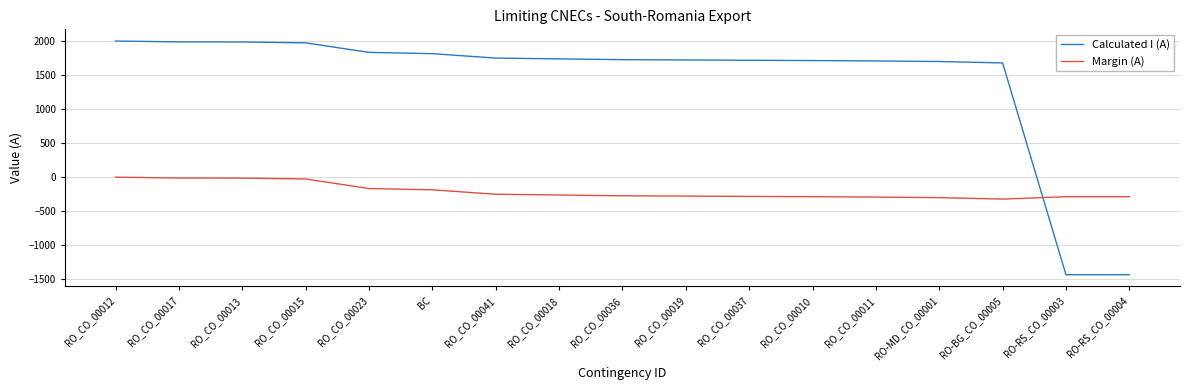

What is the greatest value displayed?

1999